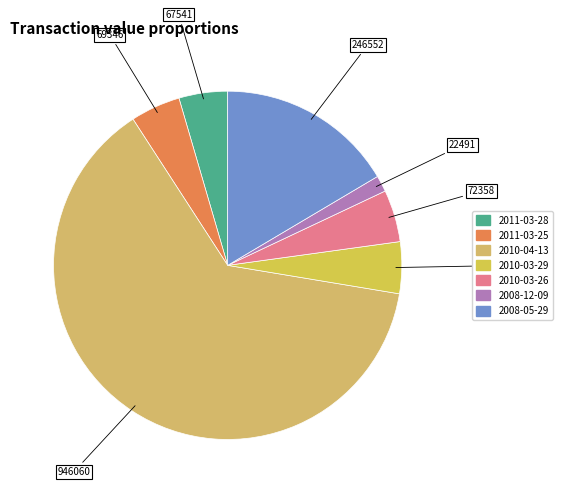

What is the majority slice?

2010-04-13